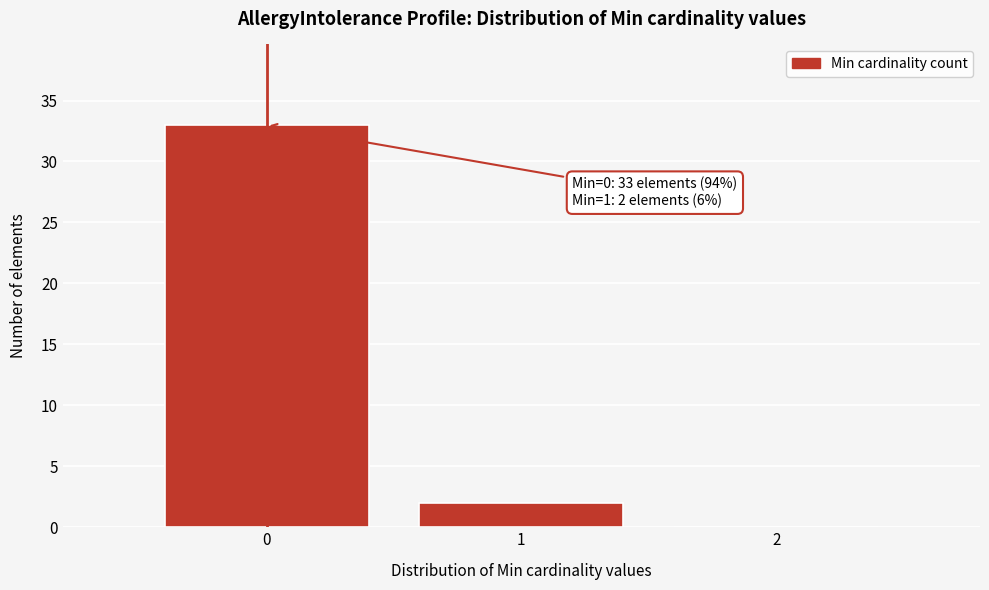

Which range on the x-axis has the tallest bar?

-0.5 to 0.5